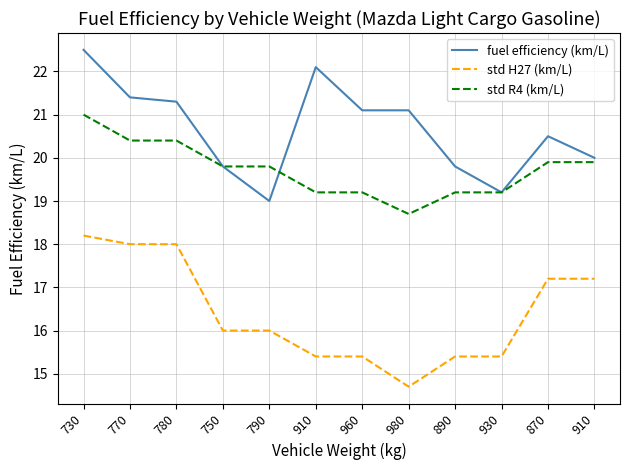

Is it true that std R4 (km/L) equals 12.7 at 910?

False